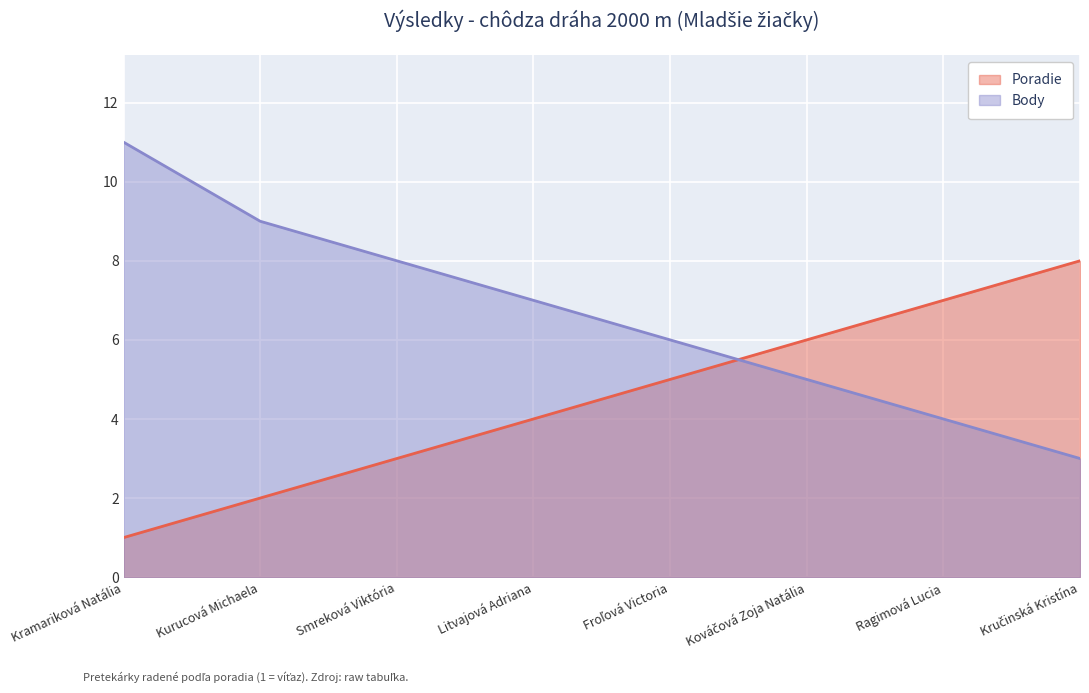

Where do Poradie and Body first cross each other?

Froľová Victoria and Kováčová Zoja Natália